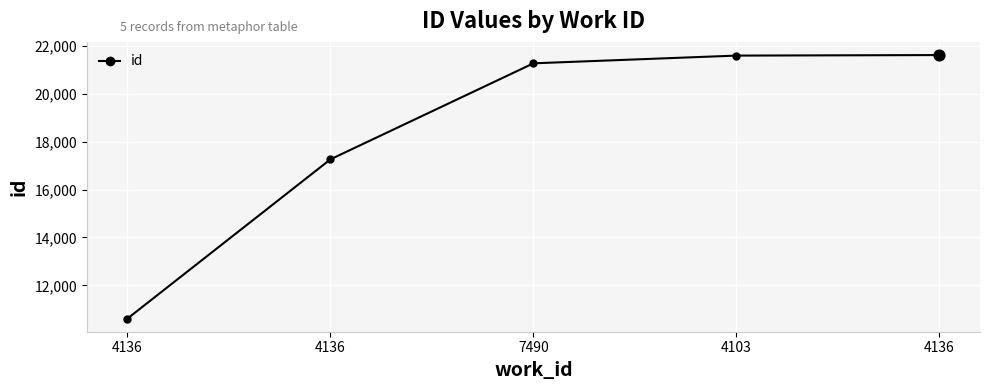

Approximately how many times larger is the value at 7490 compared to 4136?

1.2